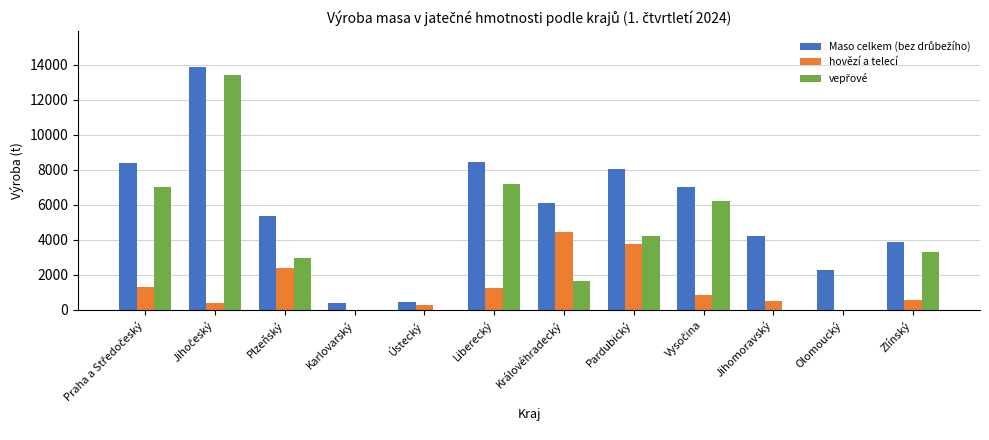

What is the greatest value displayed?

13855.8